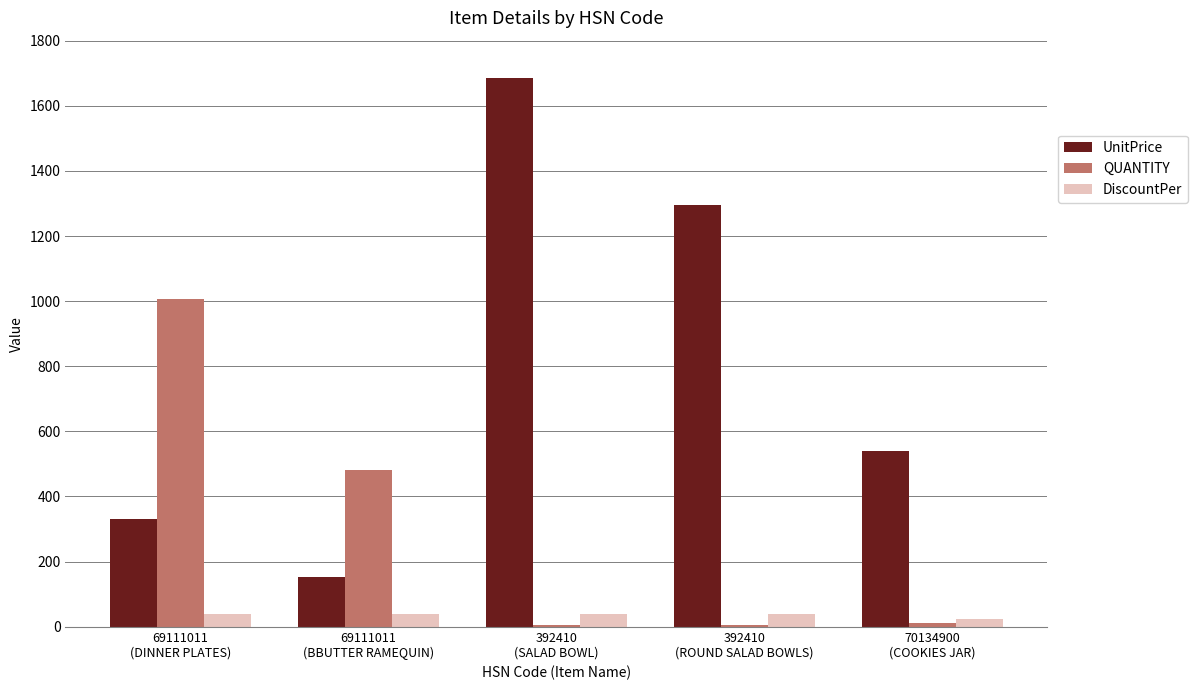

What is the sum of all UnitPrice values?

4004